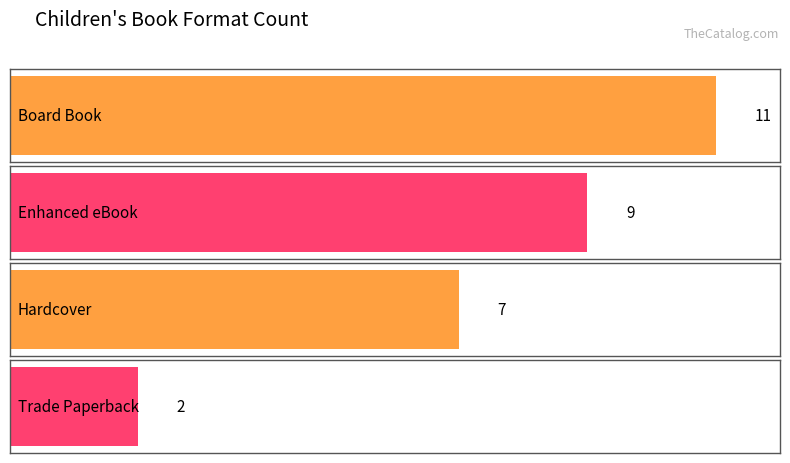

Count the number of categories in the chart.

4